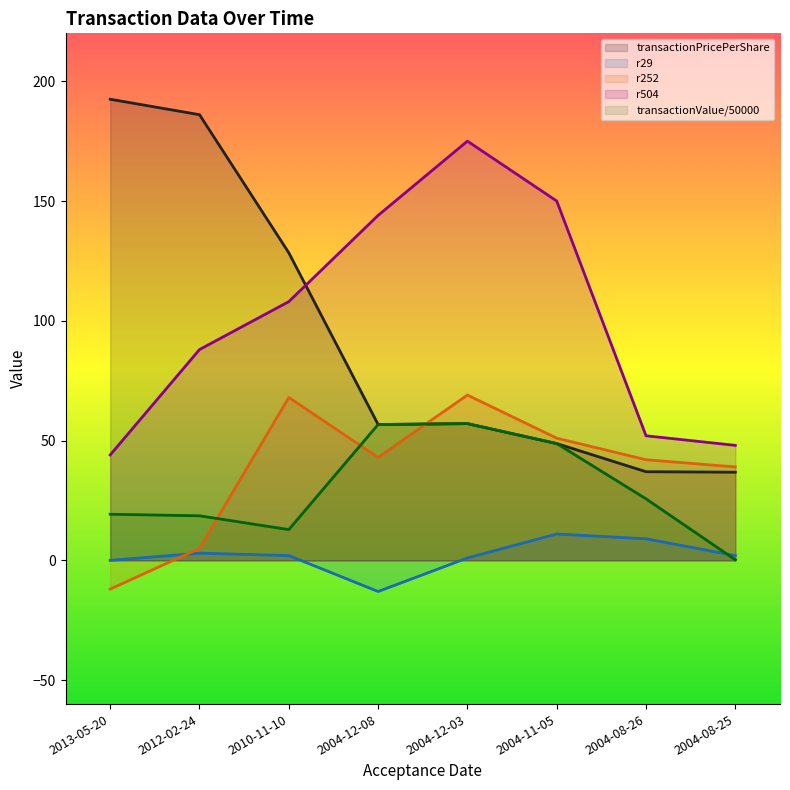

What is the sum of all r504 (line) values?

809.0